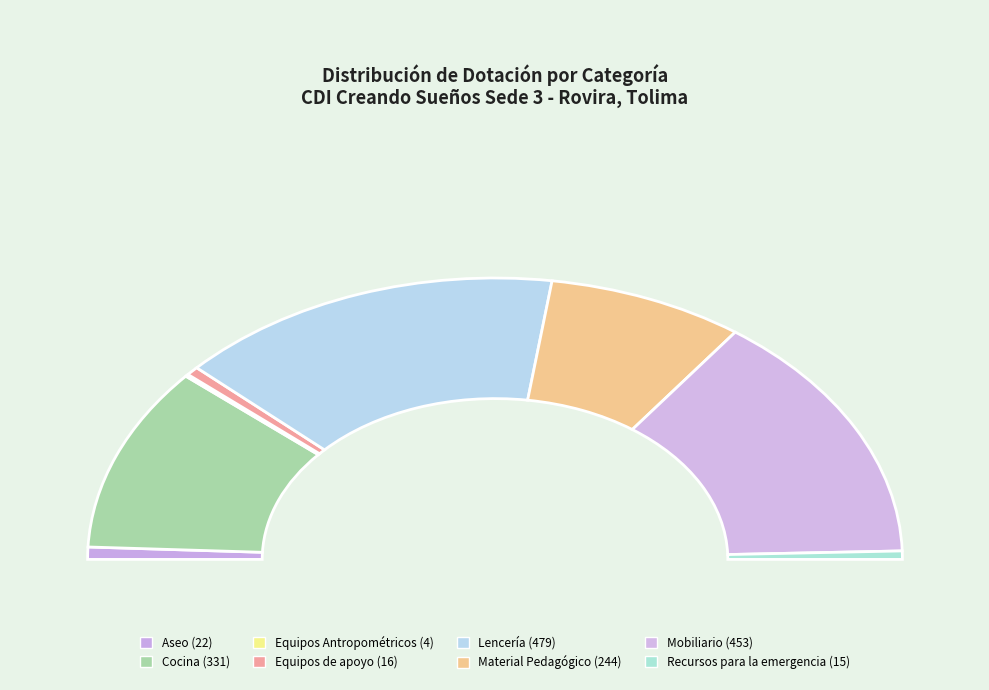

What is the largest slice in the pie chart?

Lencería